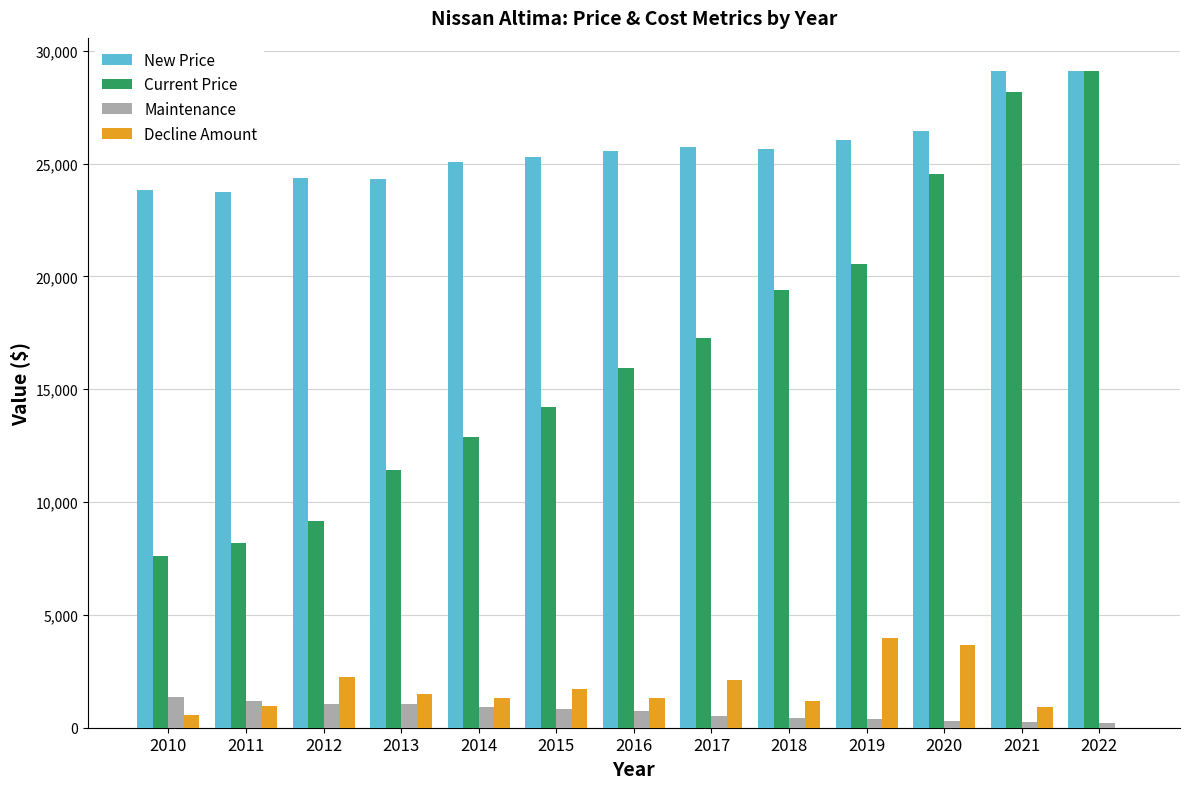

Is it true that Maintenance equals 755 at 2016?

True